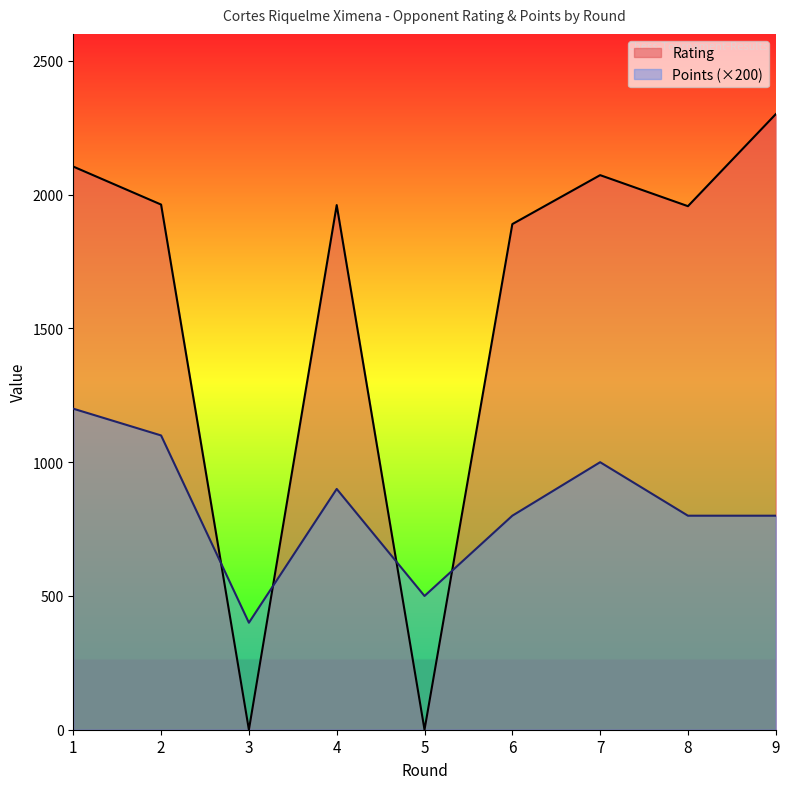

Where do Rating and Points first cross each other?

2 and 3